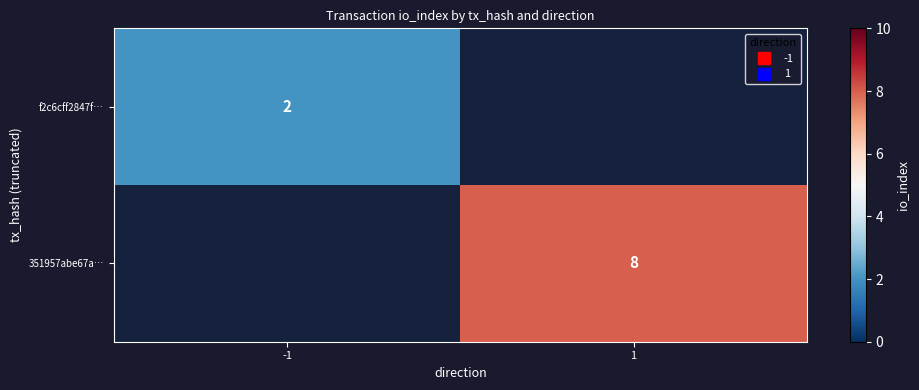

At how many categories does at least one series exceed 2?

1